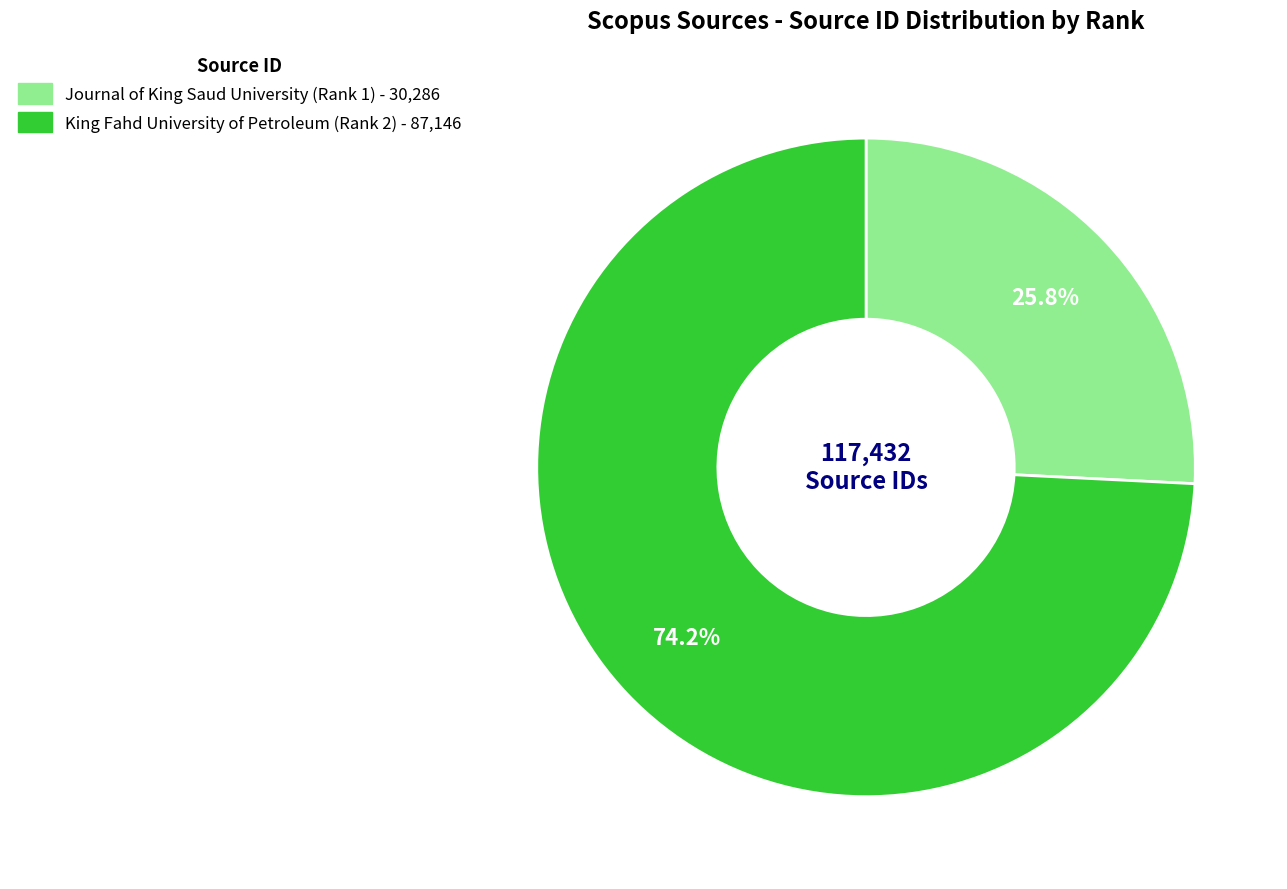

How many slices are in this pie chart?

2